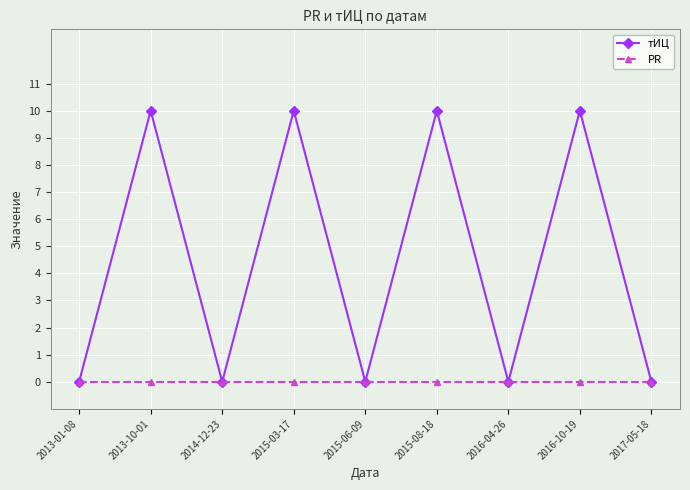

The тИЦ series shows -5 at 2016-04-26. True or false?

False